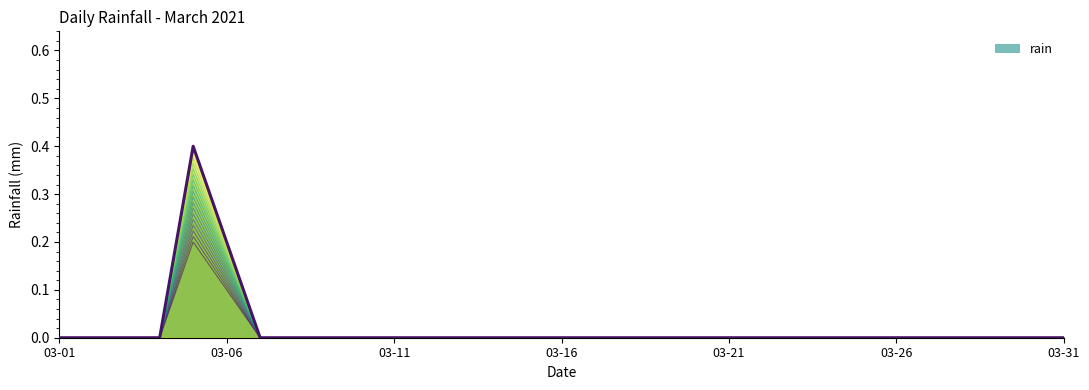

At how many categories does at least one series exceed 0?

2